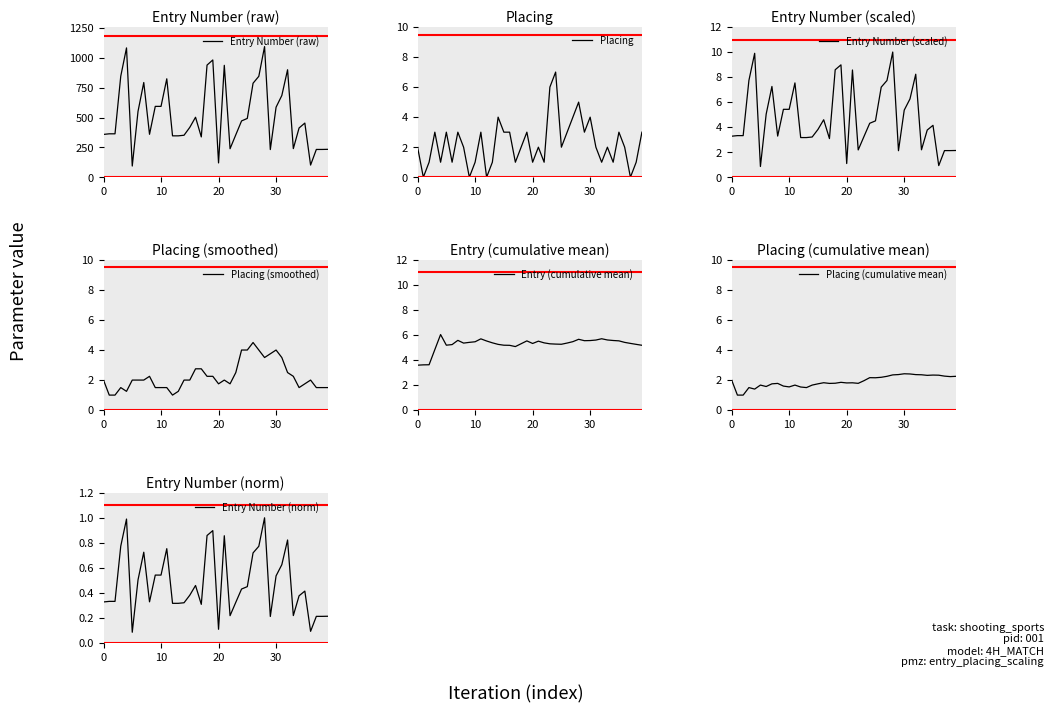

What is the label of the 15th point from the left?

14